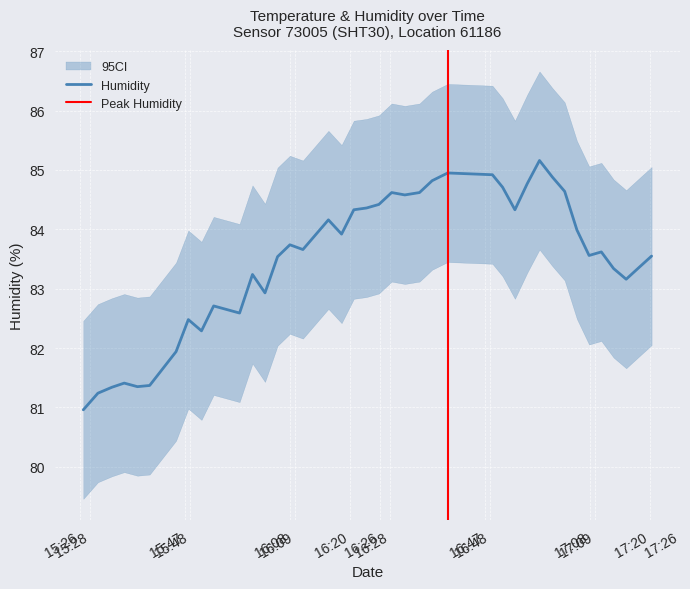

What is the maximum value for Humidity?

85.2